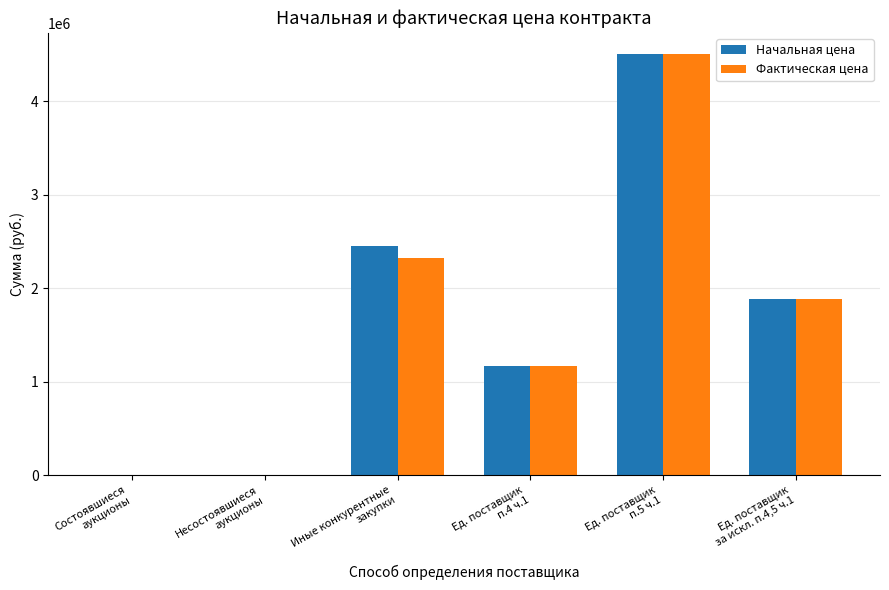

Reading left to right, list all the values displayed in this chart.

Начальная цена: Состоявшиеся
аукционы=0.0	Несостоявшиеся
аукционы=0.0	Иные конкурентные
закупки=2451970.2	Ед. поставщик
п.4 ч.1=1162843.6	Ед. поставщик
п.5 ч.1=4508417.7	Ед. поставщик
за искл. п.4,5 ч.1=1889780.1
Фактическая цена: Состоявшиеся
аукционы=0.0	Несостоявшиеся
аукционы=0.0	Иные конкурентные
закупки=2326002.3	Ед. поставщик
п.4 ч.1=1162843.6	Ед. поставщик
п.5 ч.1=4508417.7	Ед. поставщик
за искл. п.4,5 ч.1=1889780.1